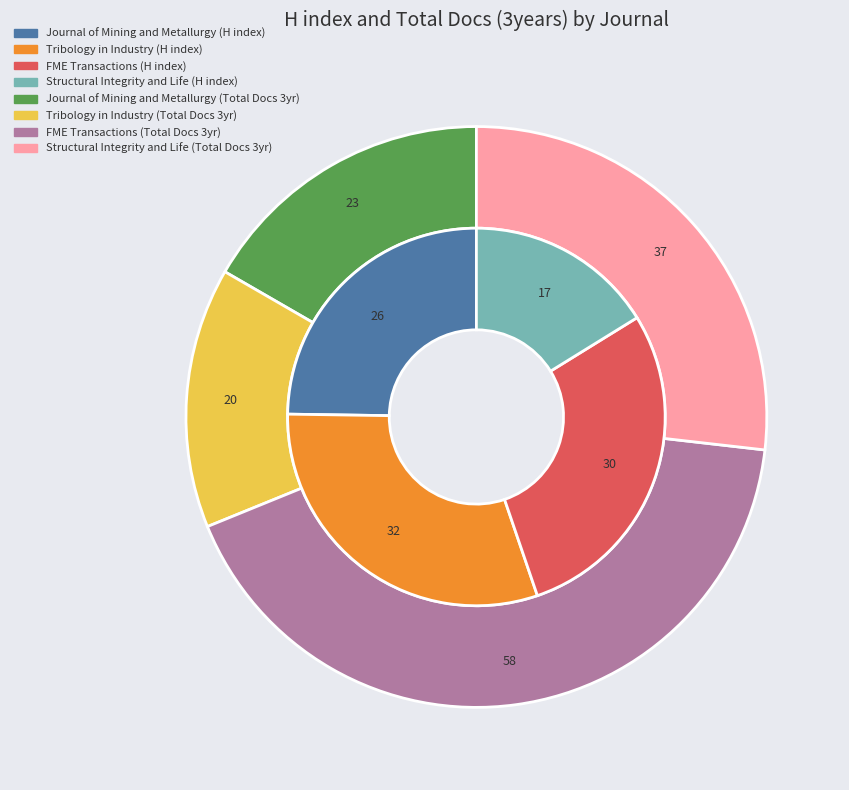

Which category has the biggest portion of the pie?

FME Transactions